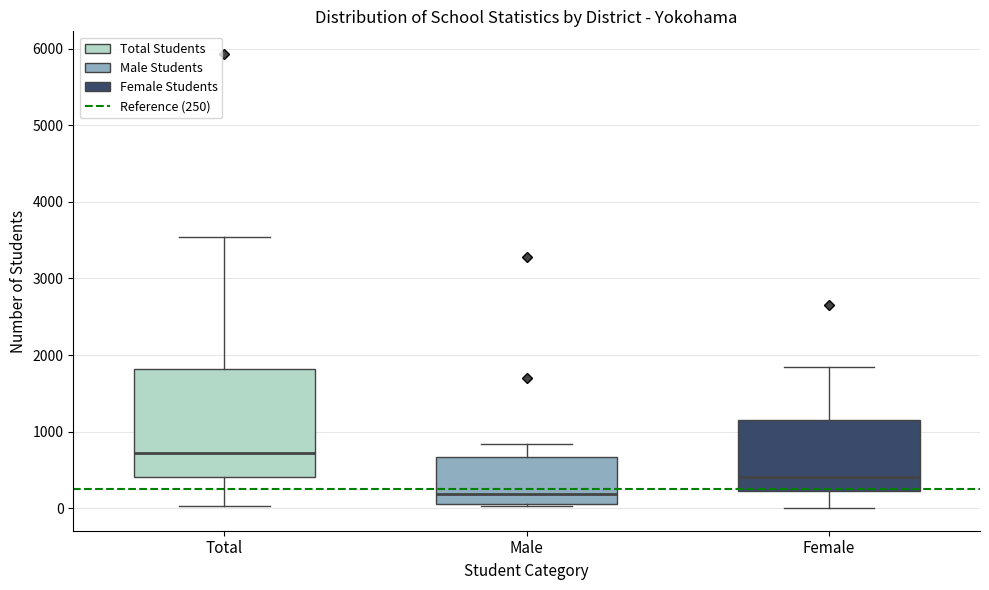

Which box is the tallest, from its lower edge to its upper edge?

Total